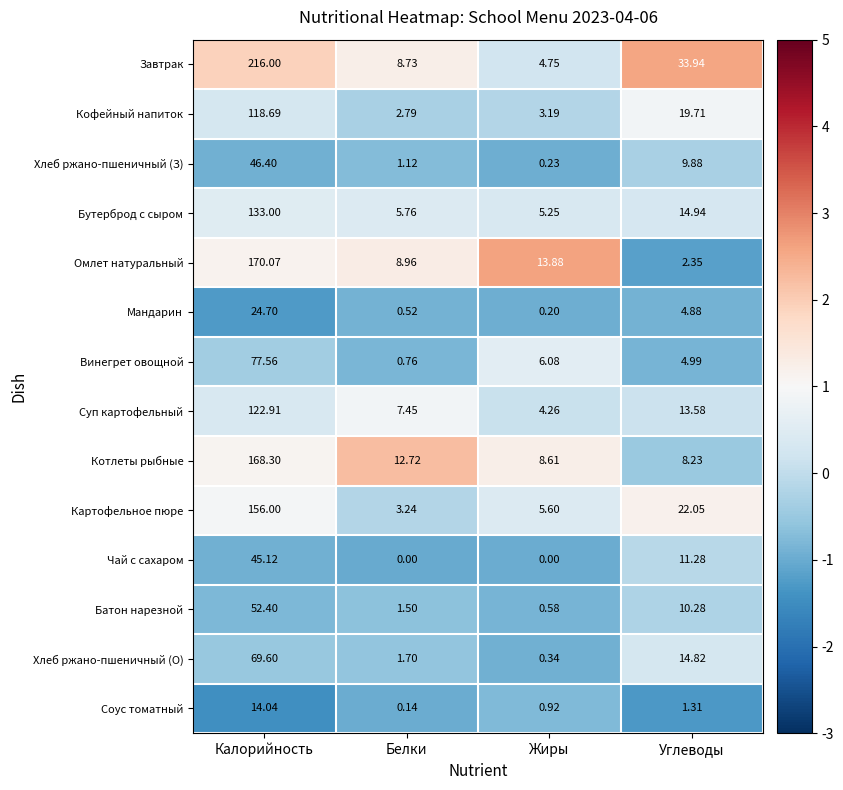

Rank the categories by Хлеб ржано-пшеничный (З) value from lowest to highest.

Жиры, Белки, Углеводы, Калорийность